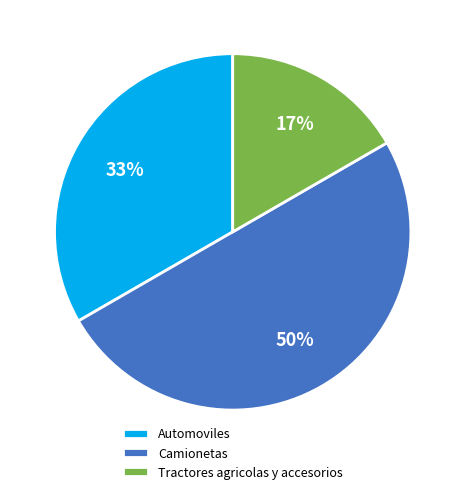

Approximately how many times larger is the value at Camionetas compared to Automoviles?

1.5